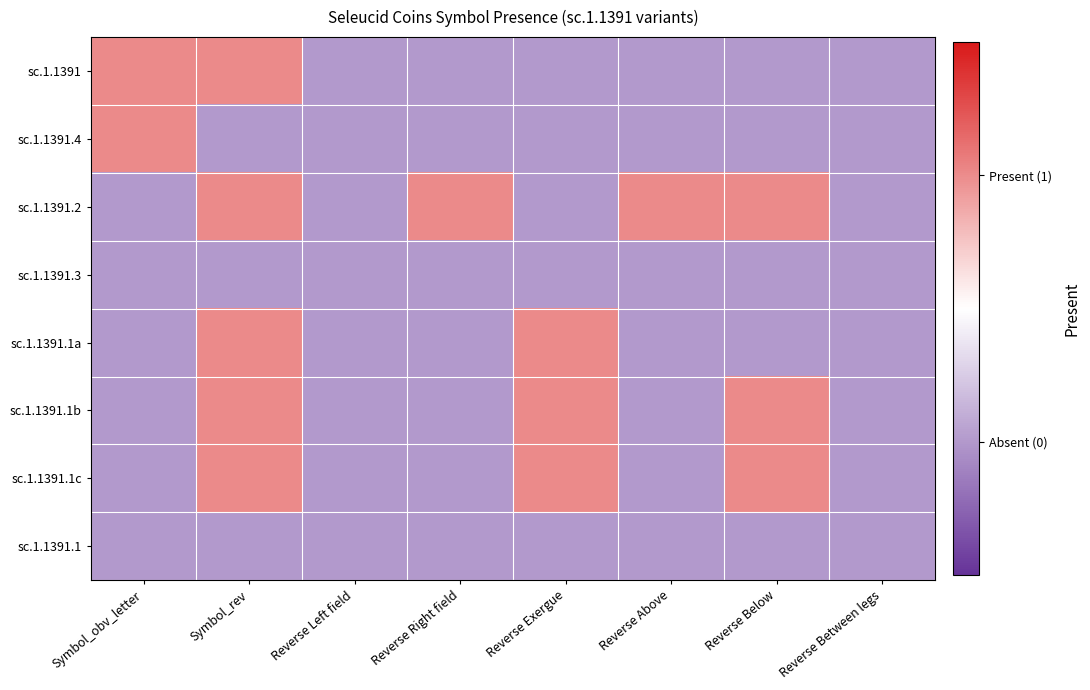

What is the difference between the highest and lowest values at Reverse Exergue?

1